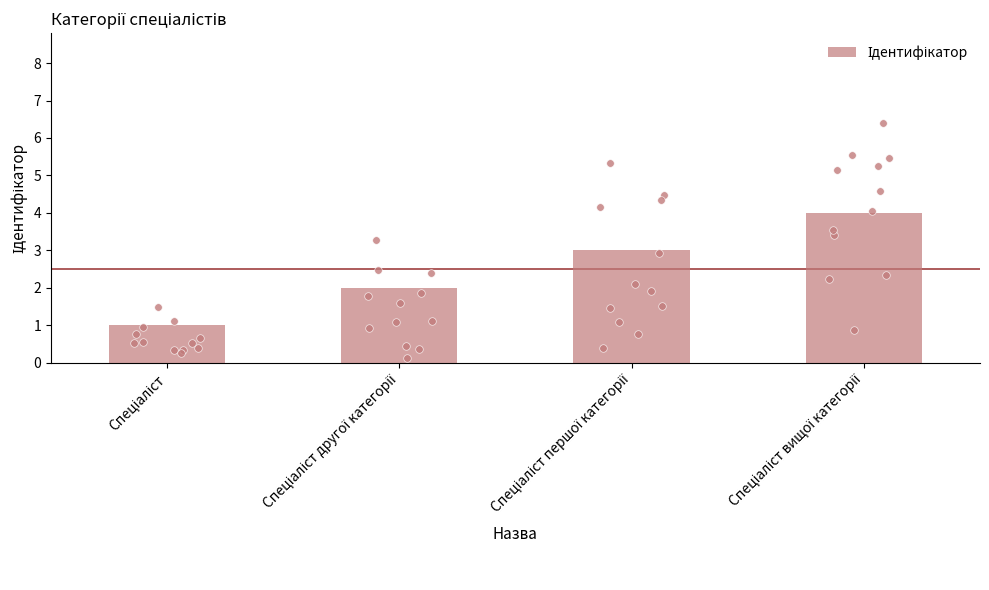

Between Спеціаліст першої категорії and Спеціаліст вищої категорії, which is larger?

Спеціаліст вищої категорії